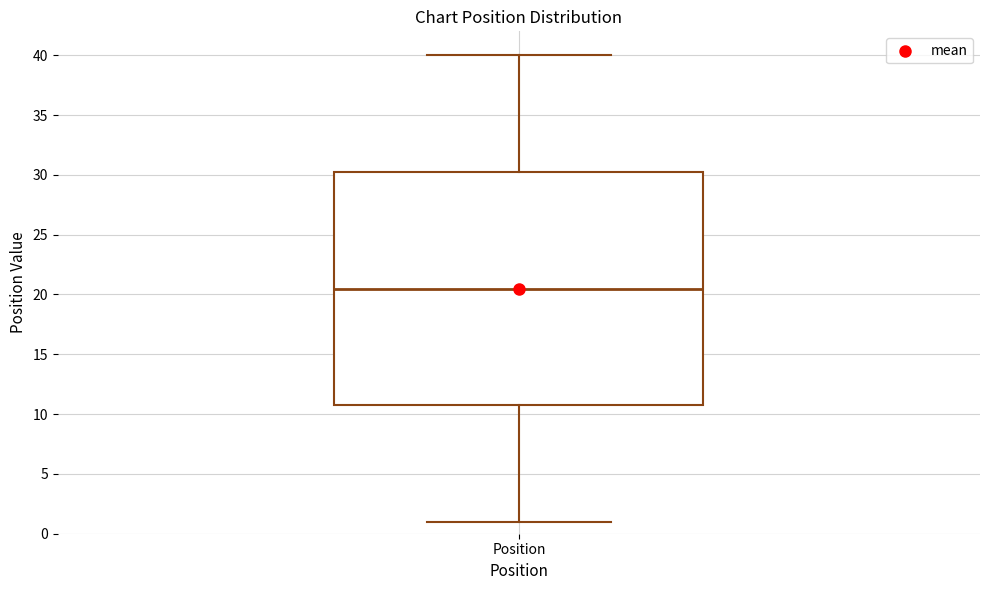

Read this box plot against the y-axis: the position of the median line, the range covered by the box, and the ends of both whiskers. The values are not printed on the chart, so give them approximately, as read against the axis.

median 20.5, box 11.0 to 30.5, whiskers 1.0 to 40.0